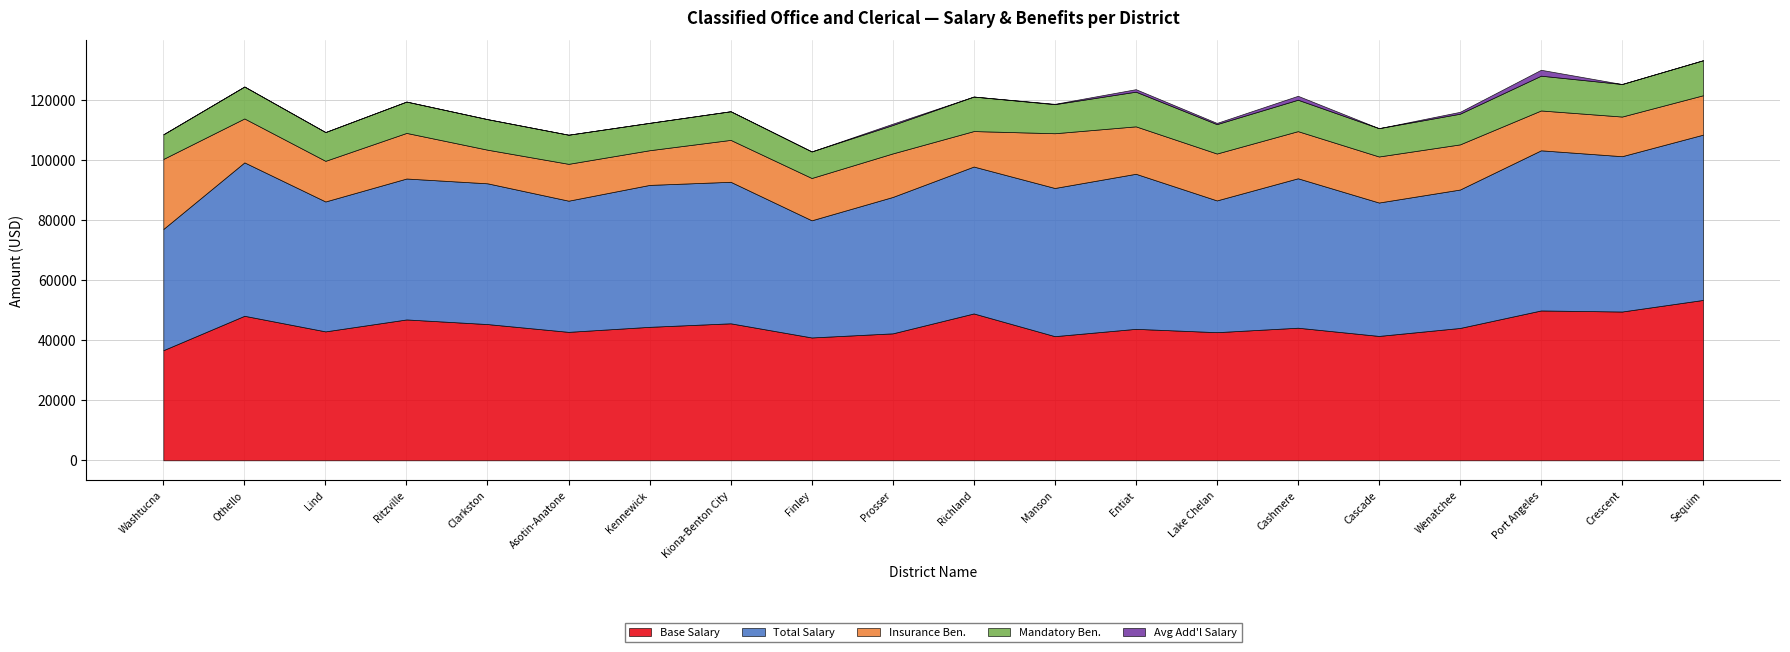

What is the difference between the maximum and second lowest values in the Mandatory Ben. series?

2811